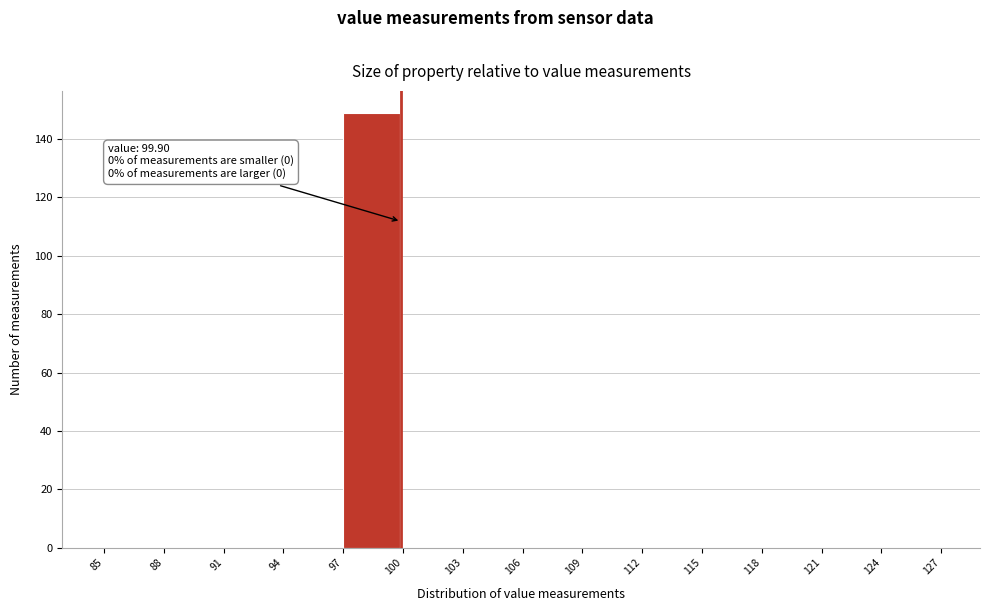

Which range on the x-axis has the tallest bar?

97 to 100